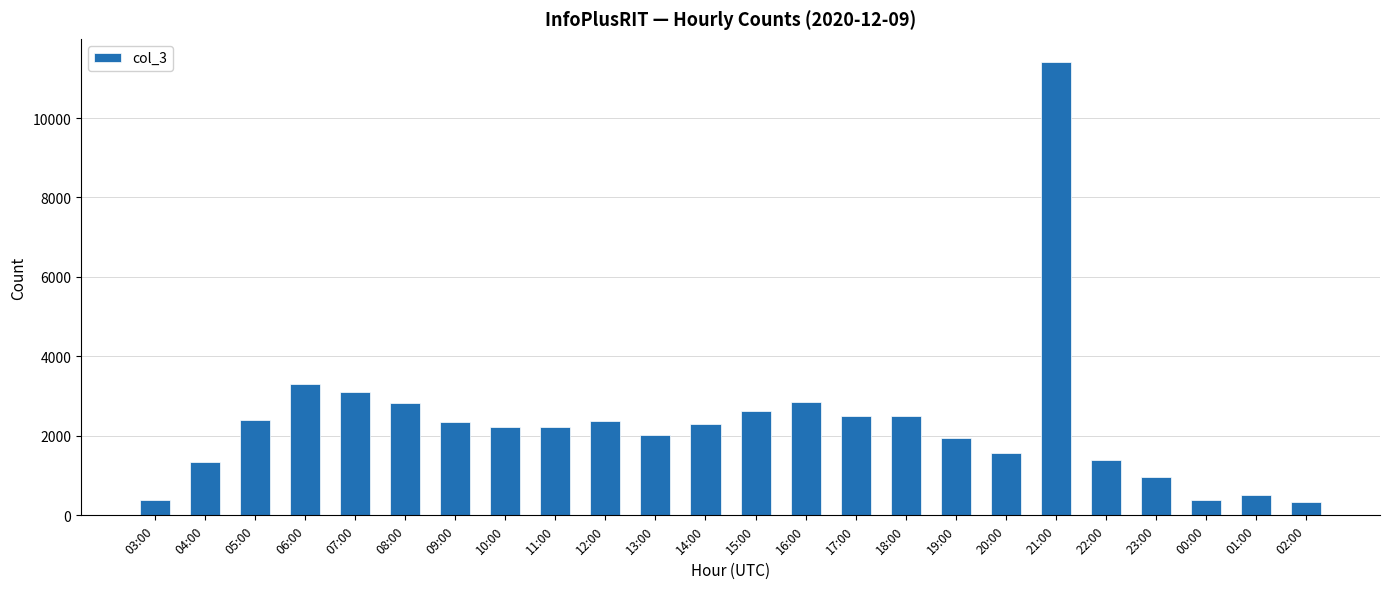

What is the ratio of the value at 15:00 to the value at 06:00?

0.8